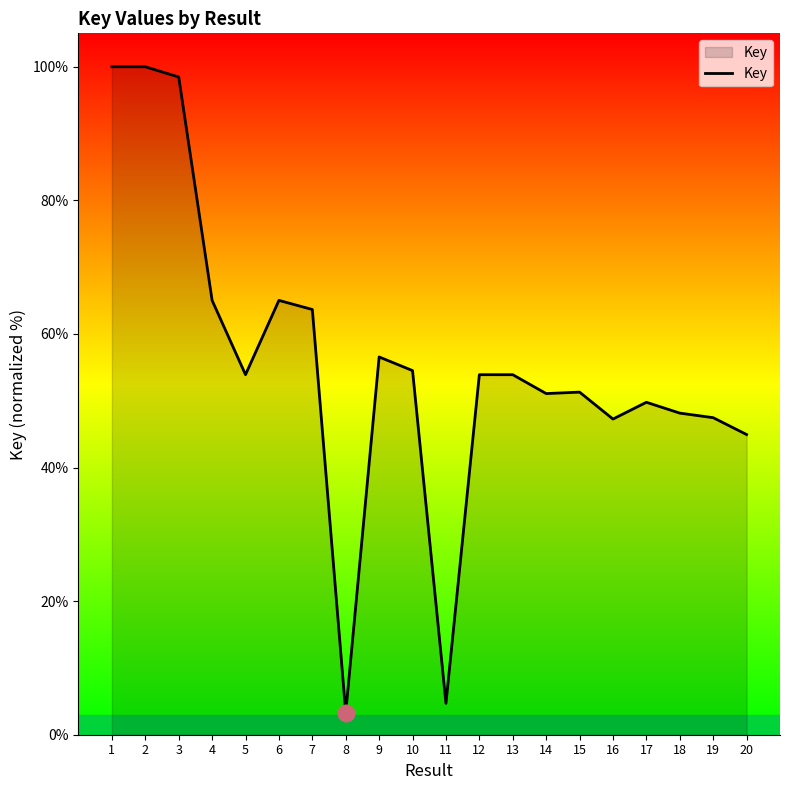

How many distinct data groups are displayed?

1